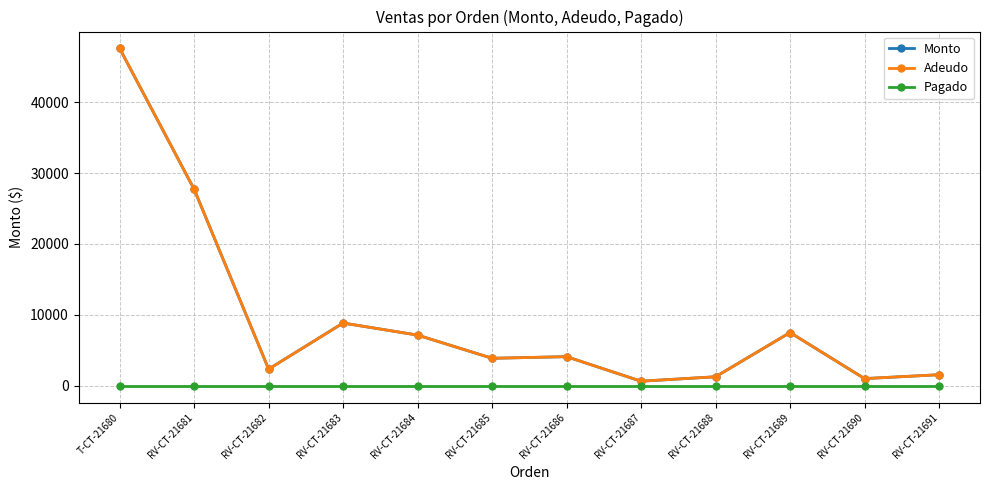

Rank the categories by Pagado value from highest to lowest.

T-CT-21680, RV-CT-21681, RV-CT-21682, RV-CT-21683, RV-CT-21684, RV-CT-21685, RV-CT-21686, RV-CT-21687, RV-CT-21688, RV-CT-21689, RV-CT-21690, RV-CT-21691